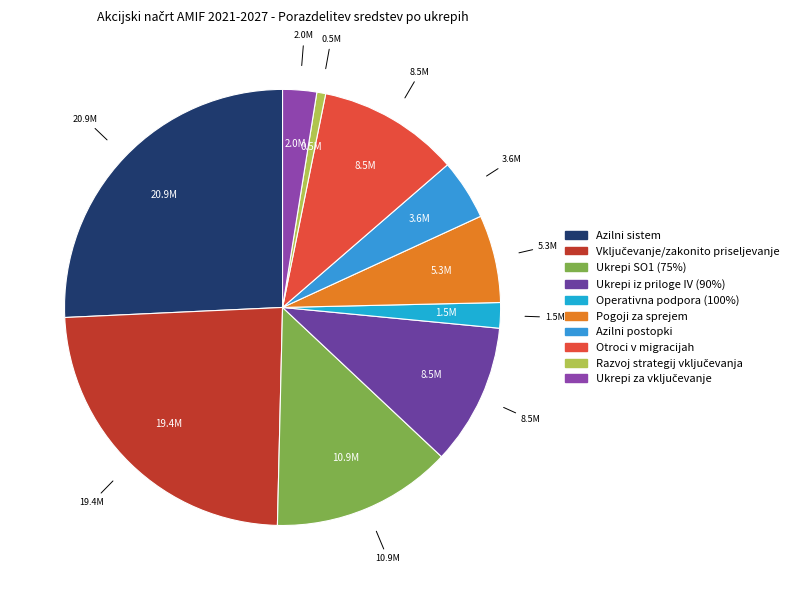

To the nearest percent, what is the average slice percentage?

10%